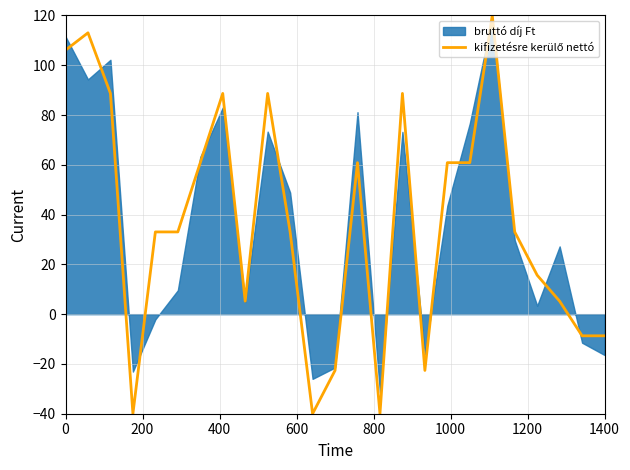

The chart shows a value of 1.8 at 8. True or false?

False